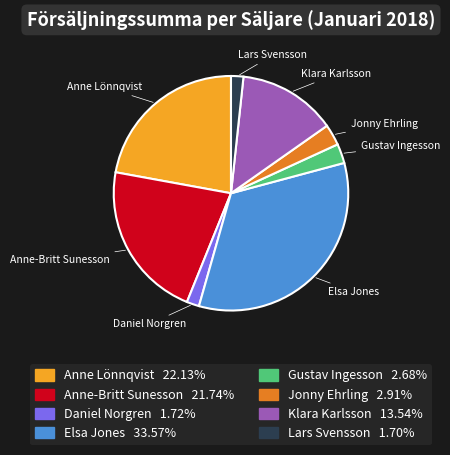

The Anne Lönnqvist slice represents 17% of the pie. True or false?

False